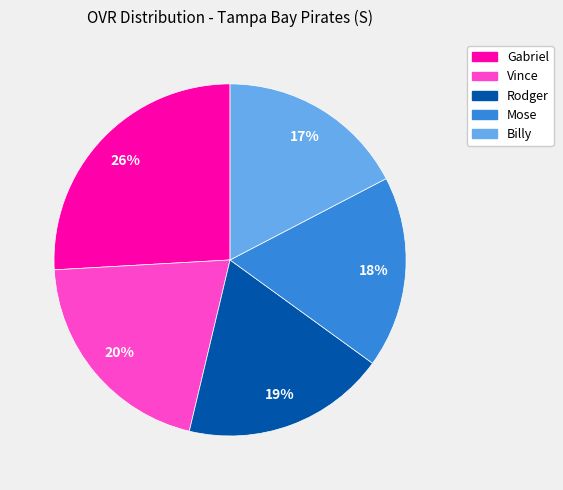

Which slice is the largest?

Gabriel